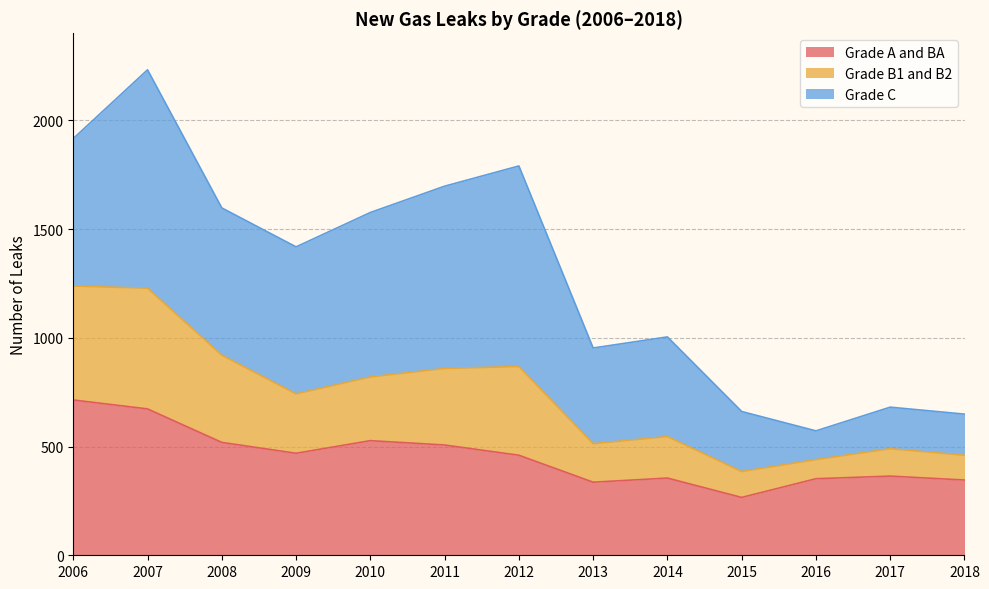

At which label does Grade A and BA reach its minimum?

2015